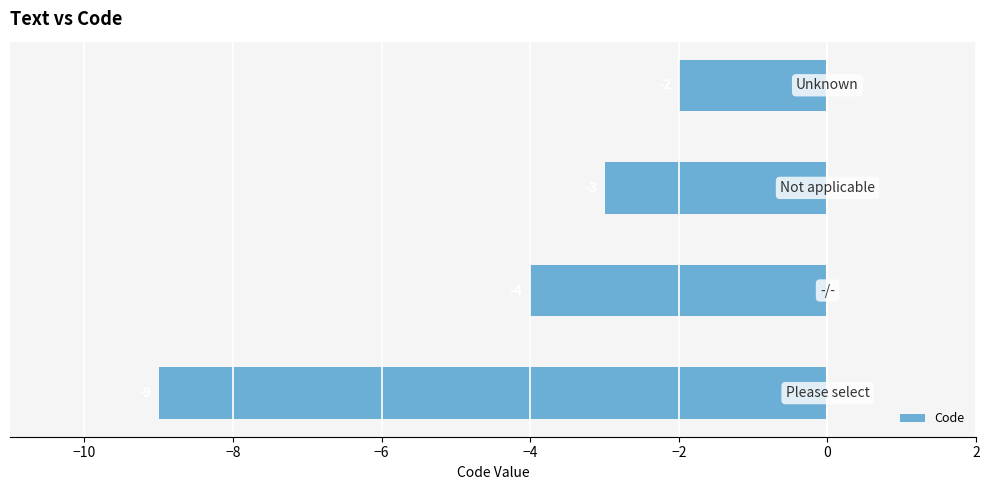

What is the sum of all values?

-18